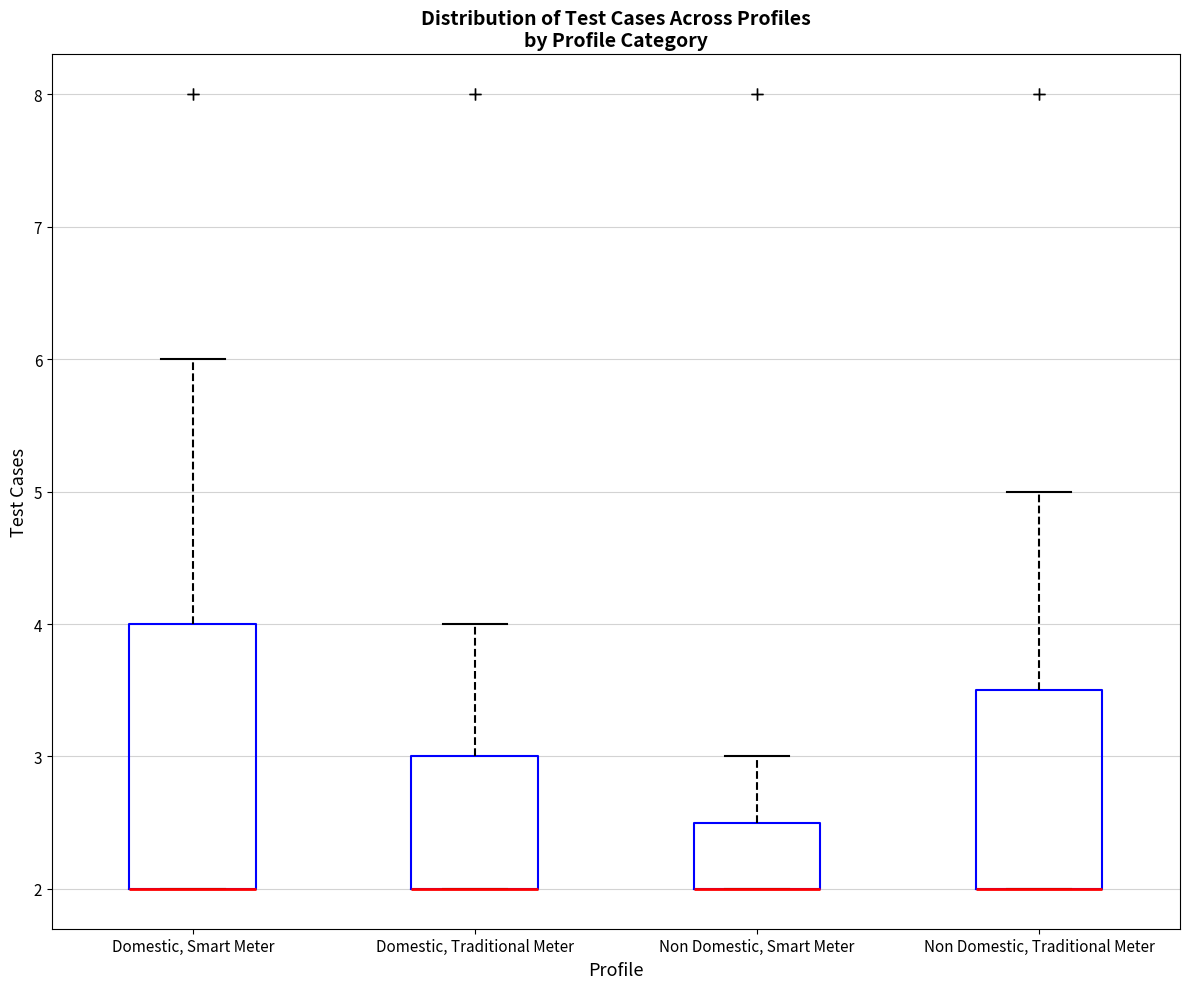

Reading left to right, transcribe this box plot: for each box, give where its median line is, the range the box spans, and where its two whiskers end, as read against the y-axis. The values are not printed on the chart, so give them approximately, as read against the axis.

Domestic, Smart Meter: median 2.0 (drawn on the box's lower edge), box 2.0 to 4.0, whiskers 2.0 to 6.0
Domestic, Traditional Meter: median 2.0 (drawn on the box's lower edge), box 2.0 to 3.0, whiskers 2.0 to 4.0
Non Domestic, Smart Meter: median 2.0 (drawn on the box's lower edge), box 2.0 to 2.5, whiskers 2.0 to 3.0
Non Domestic, Traditional Meter: median 2.0 (drawn on the box's lower edge), box 2.0 to 3.5, whiskers 2.0 to 5.0